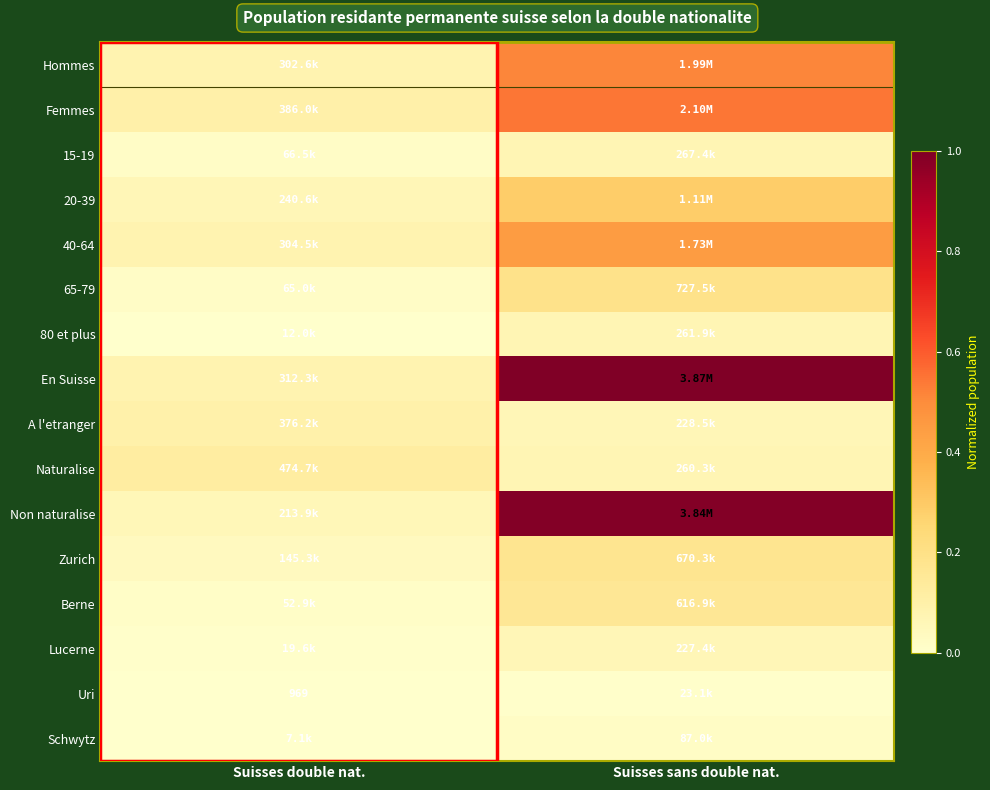

At Suisses sans double nat., list the series in order from largest to smallest.

En Suisse, Non naturalise, Femmes, Hommes, 40-64, 20-39, 65-79, Zurich, Berne, 15-19, 80 et plus, Naturalise, A l'etranger, Lucerne, Schwytz, Uri